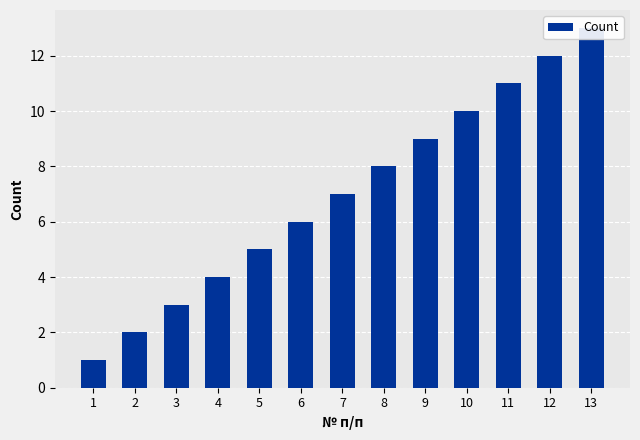

The value at 2 is 1. True or false?

False